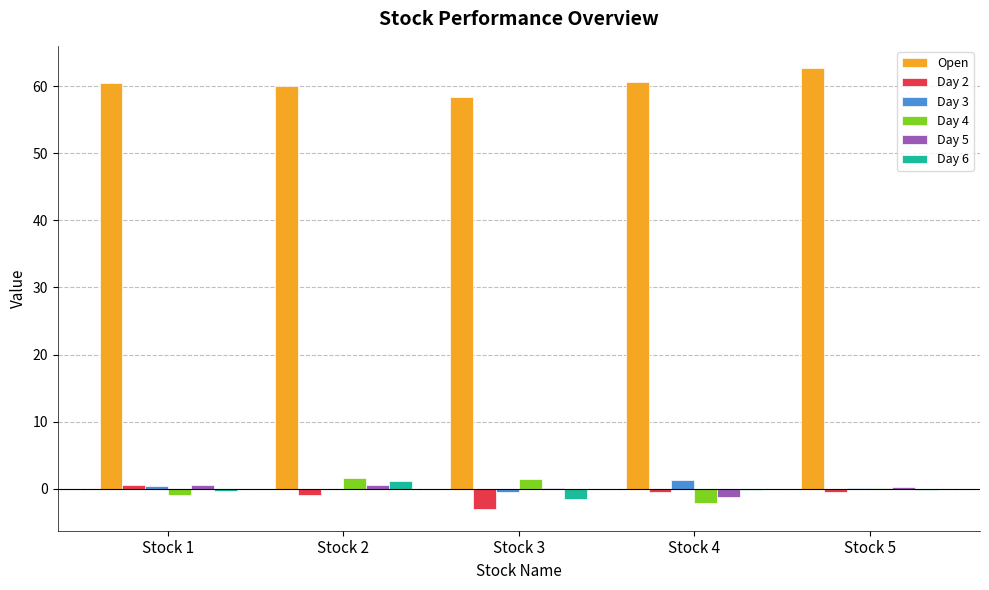

Is the value of Day 6 at Stock 5 greater than the value of Open at Stock 3?

No